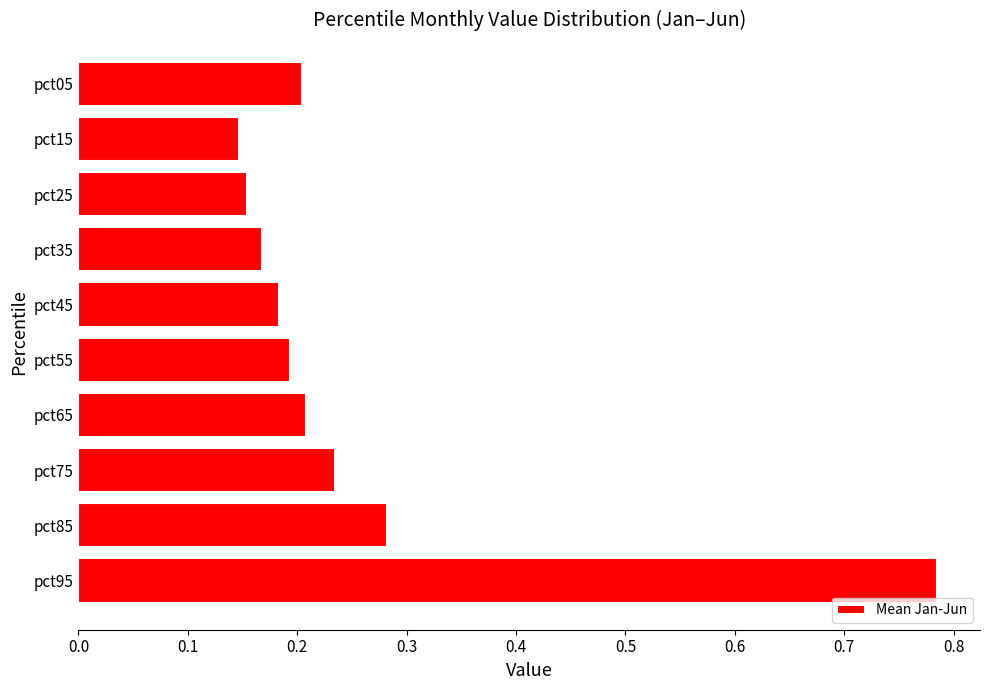

Which has a higher value, pct35 or pct05?

pct05